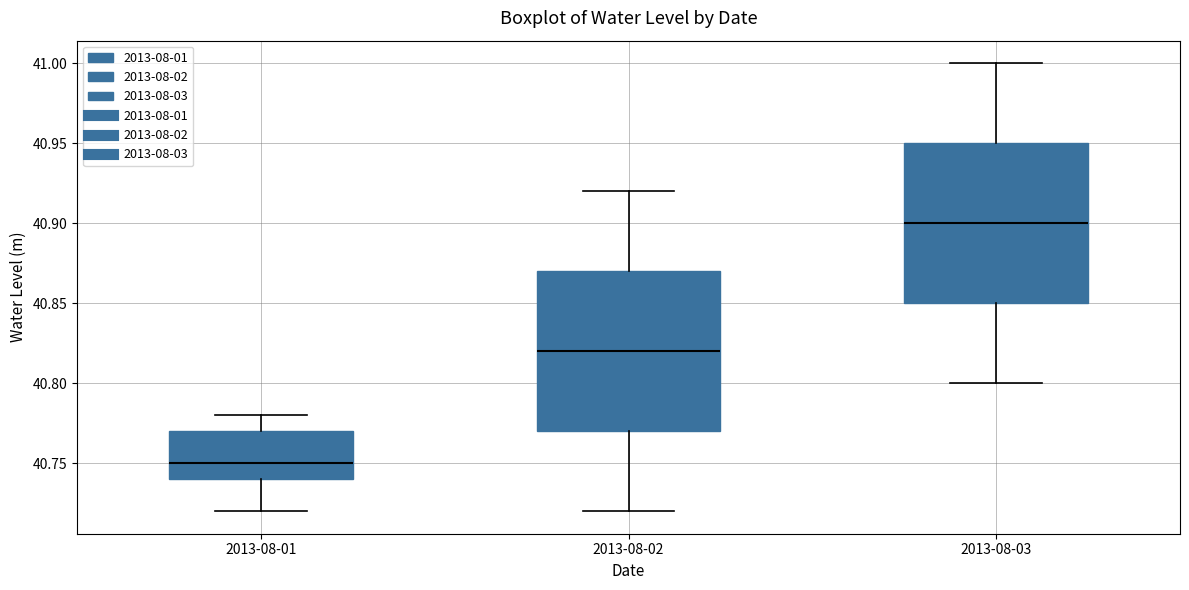

Reading left to right, transcribe this box plot: for each box, give where its median line is, the range the box spans, and where its two whiskers end, as read against the y-axis. The values are not printed on the chart, so give them approximately, as read against the axis.

2013-08-01: median 40.75, box 40.74 to 40.77, whiskers 40.72 to 40.78
2013-08-02: median 40.82, box 40.77 to 40.87, whiskers 40.72 to 40.92
2013-08-03: median 40.90, box 40.85 to 40.95, whiskers 40.80 to 41.00